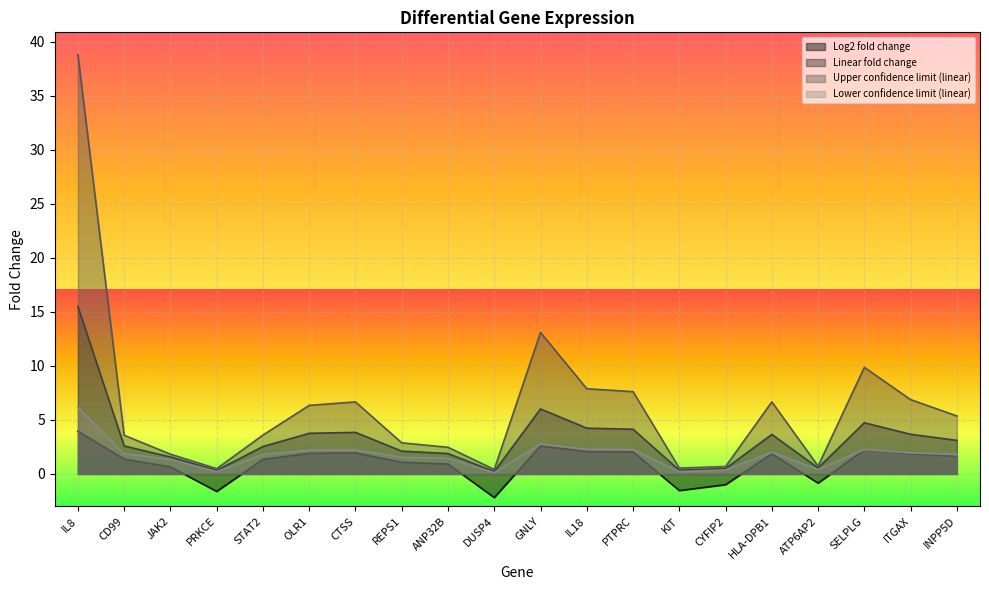

Rank the categories by Lower confidence limit (linear) value from highest to lowest.

IL8, GNLY, IL18, SELPLG, PTPRC, CTSS, OLR1, HLA-DPB1, ITGAX, CD99, STAT2, INPP5D, REPS1, ANP32B, JAK2, ATP6AP2, CYFIP2, KIT, PRKCE, DUSP4